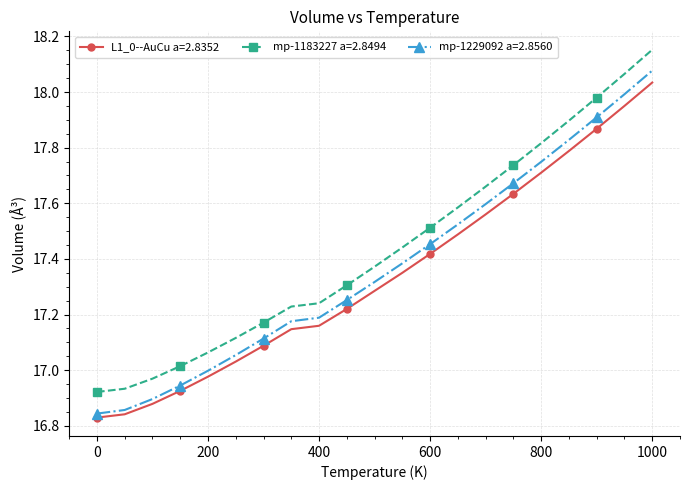

Does the chart have visible grid lines?

Yes